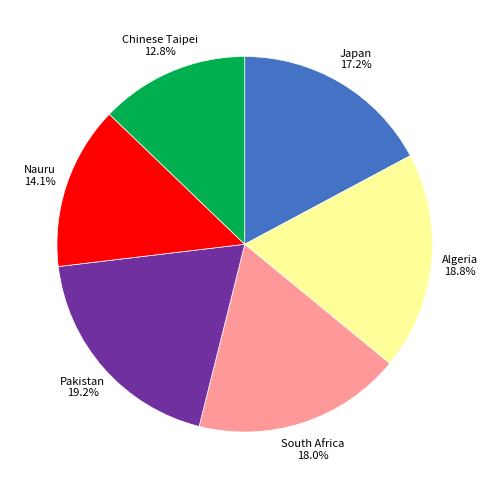

Is there any slice that represents more than half of the pie?

No